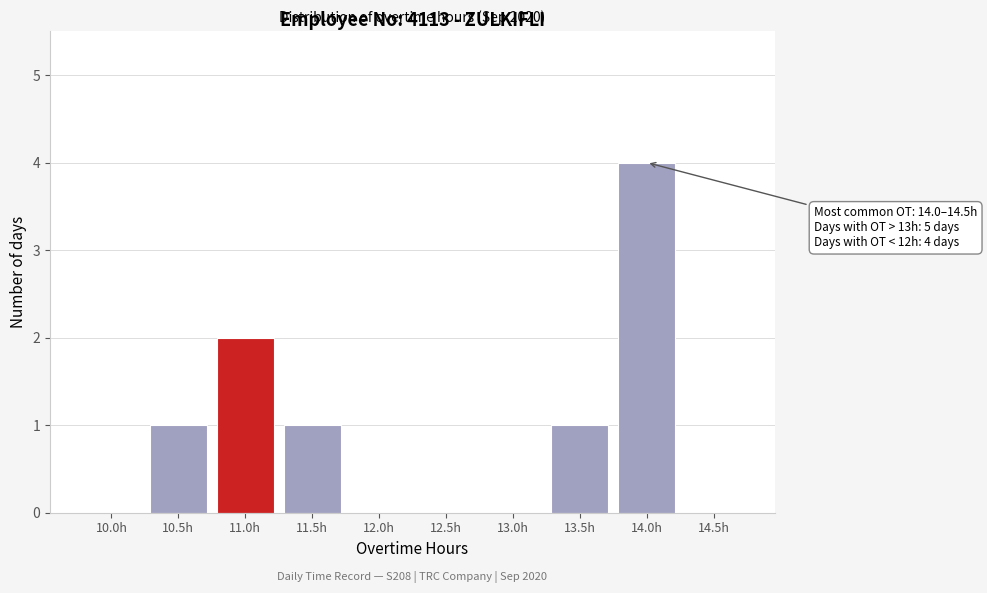

Reading right to left, list all the values displayed in this chart.

14.5h=0	14.0h=4	13.5h=1	13.0h=0	12.5h=0	12.0h=0	11.5h=1	11.0h=2	10.5h=1	10.0h=0